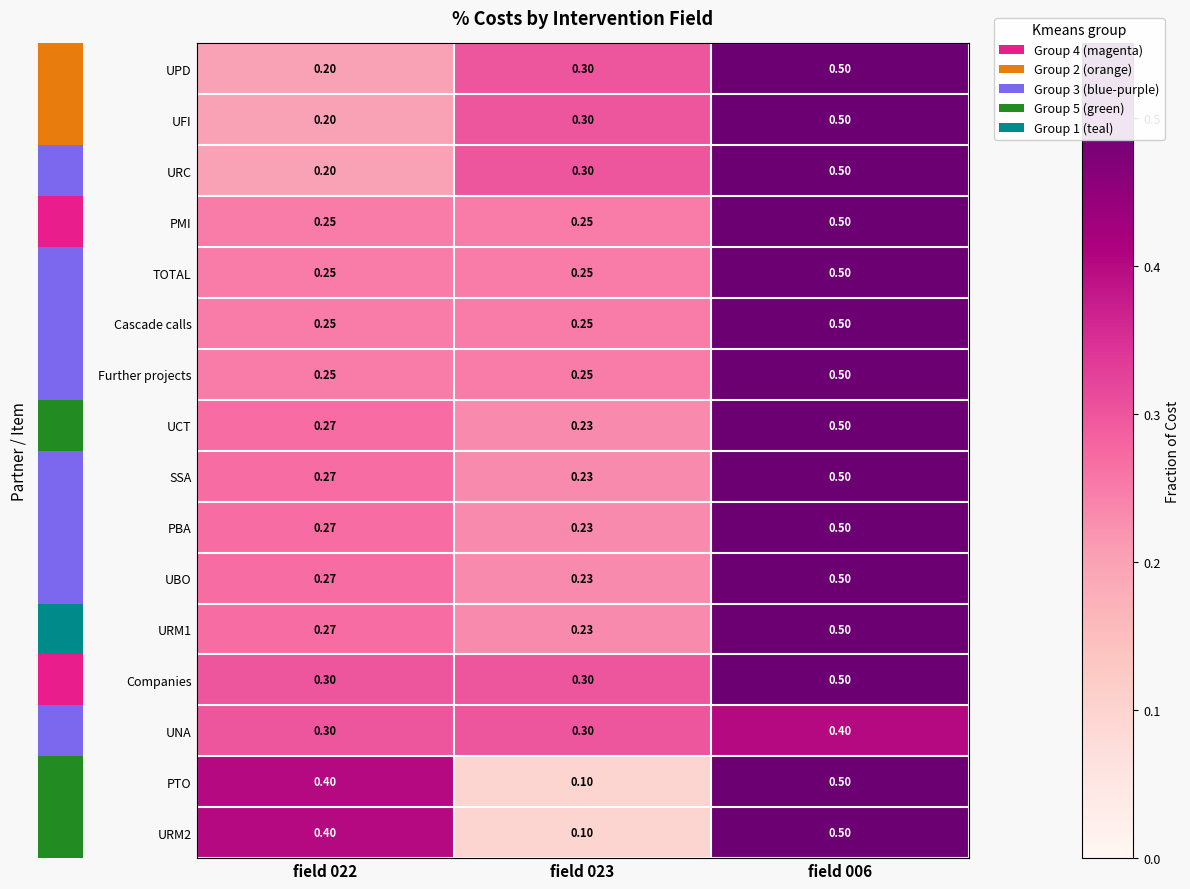

The value of UFI at field 022 is 0.2. True or false?

True